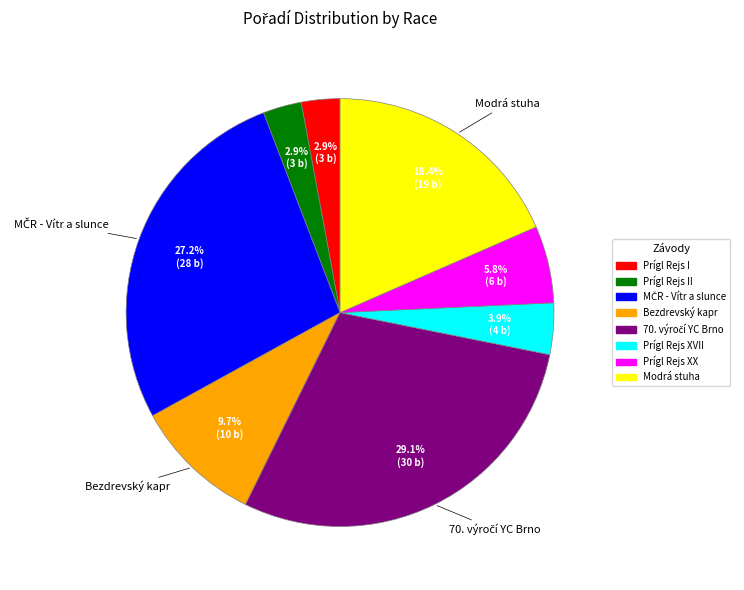

Does any single category account for the majority?

No